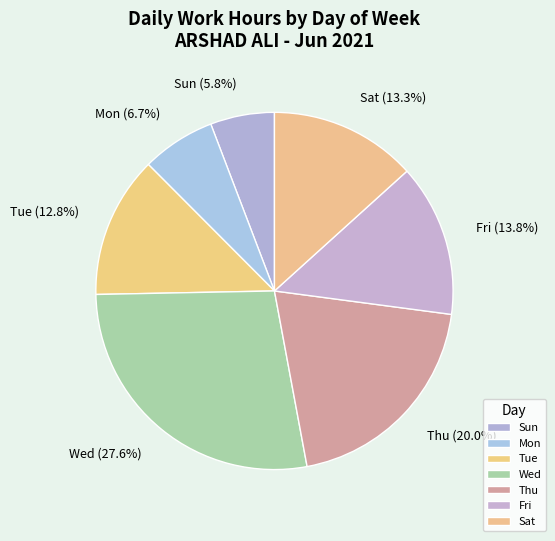

What is the largest slice in the pie chart?

Wed